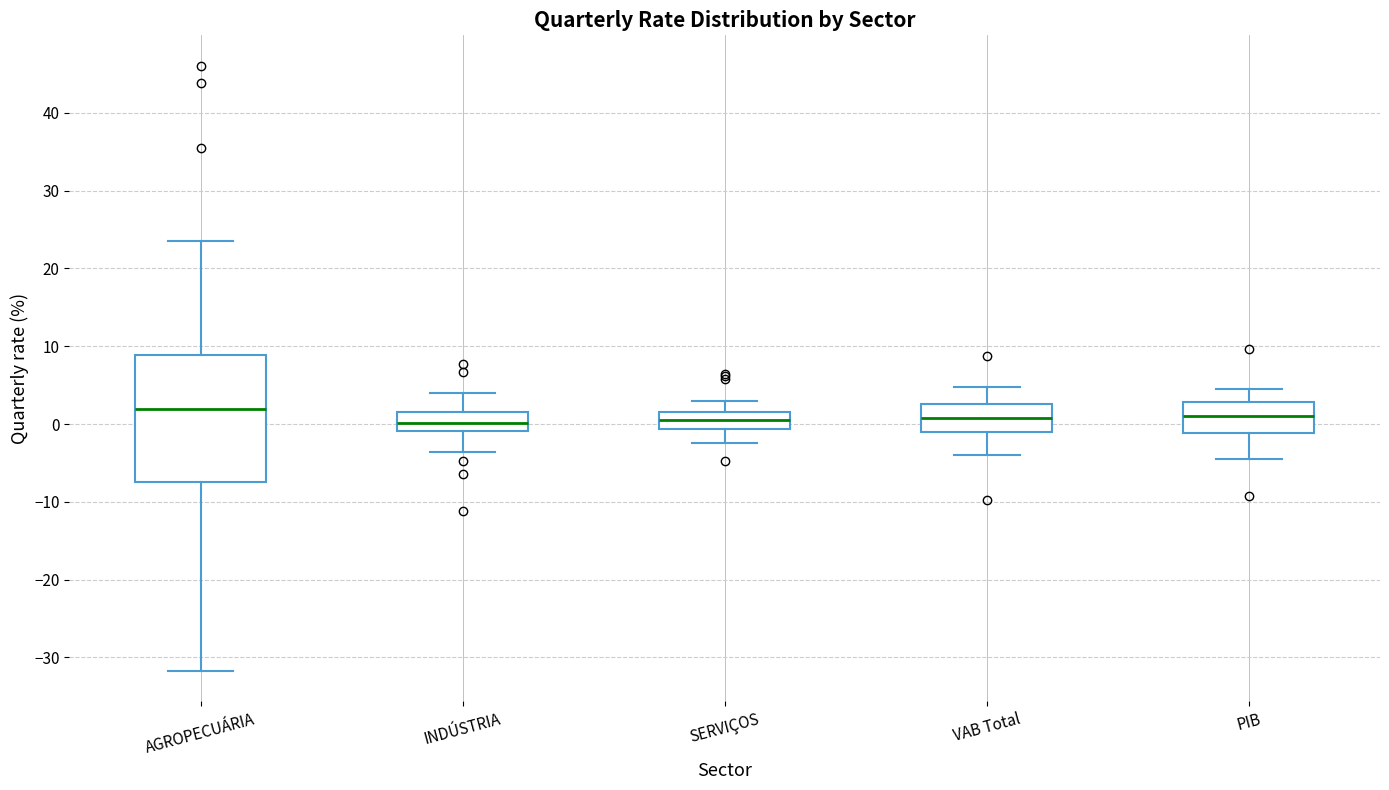

Reading left to right, read every box against the y-axis: the position of its median line, the range the box covers, and the ends of its whiskers. The values are not printed on the chart, so give them approximately, as read against the axis.

AGROPECUÁRIA: median 2, box -7 to 9, whiskers -32 to 24
INDÚSTRIA: median 0, box -1 to 2, whiskers -4 to 4
SERVIÇOS: median 1, box -1 to 2, whiskers -2 to 3
VAB Total: median 1, box -1 to 3, whiskers -4 to 5
PIB: median 1, box -1 to 3, whiskers -4 to 5